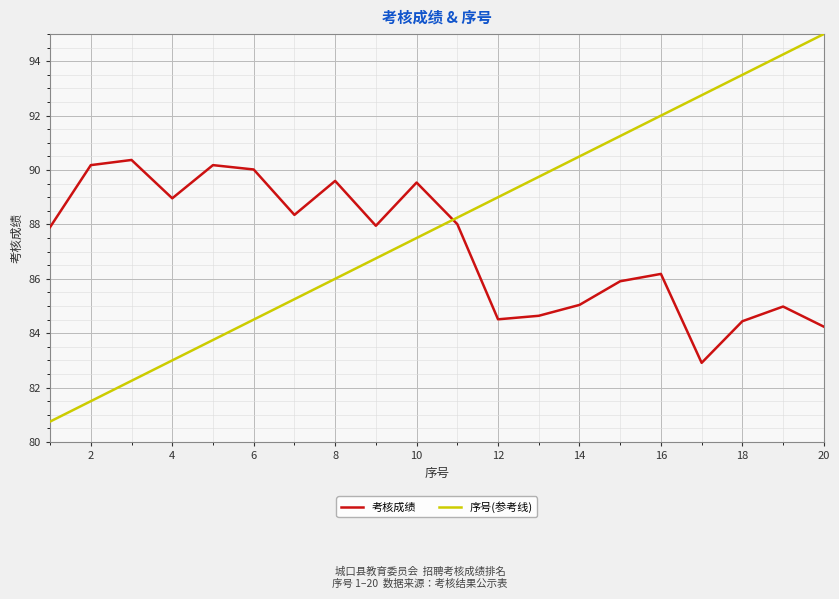

How many intersections are there between 序号(参考线) and 考核成绩?

1